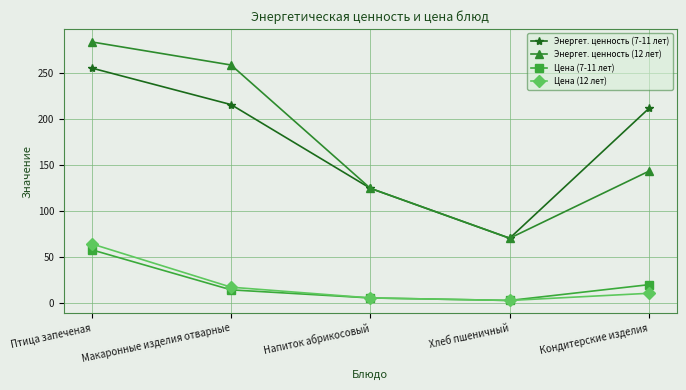

Rank the categories by Энергет. ценность (7-11 лет) value from lowest to highest.

Хлеб пшеничный, Напиток абрикосовый, Кондитерские изделия, Макаронные изделия отварные, Птица запеченая